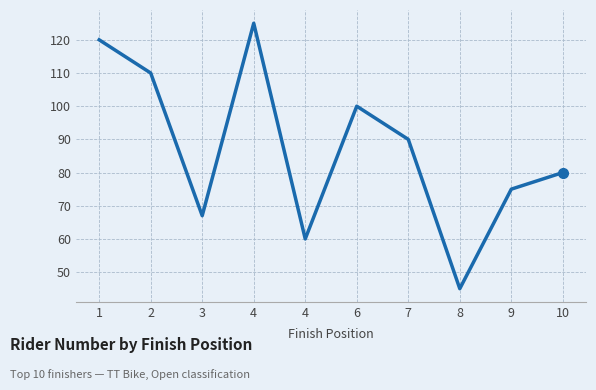

Does the chart have visible grid lines?

Yes